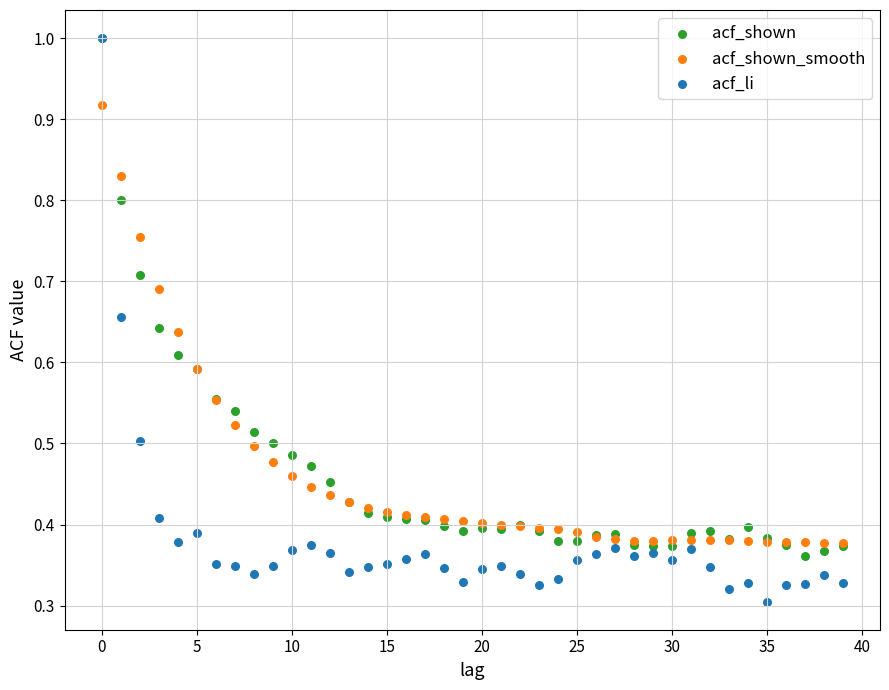

Which series reaches the minimum Y coordinate?

acf_li